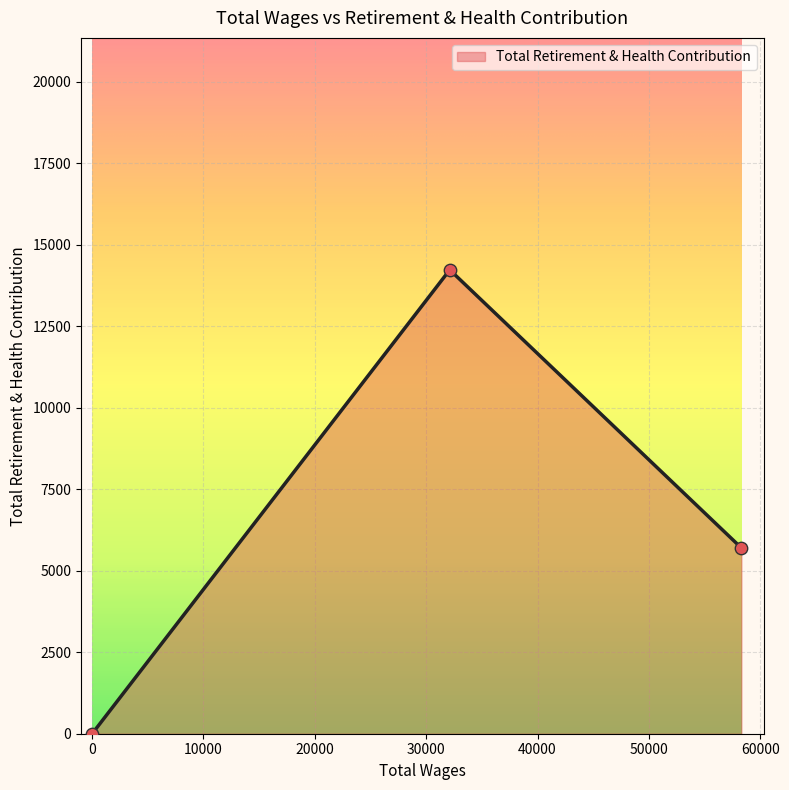

Which has a higher value, 32118.0 or 14.0?

32118.0